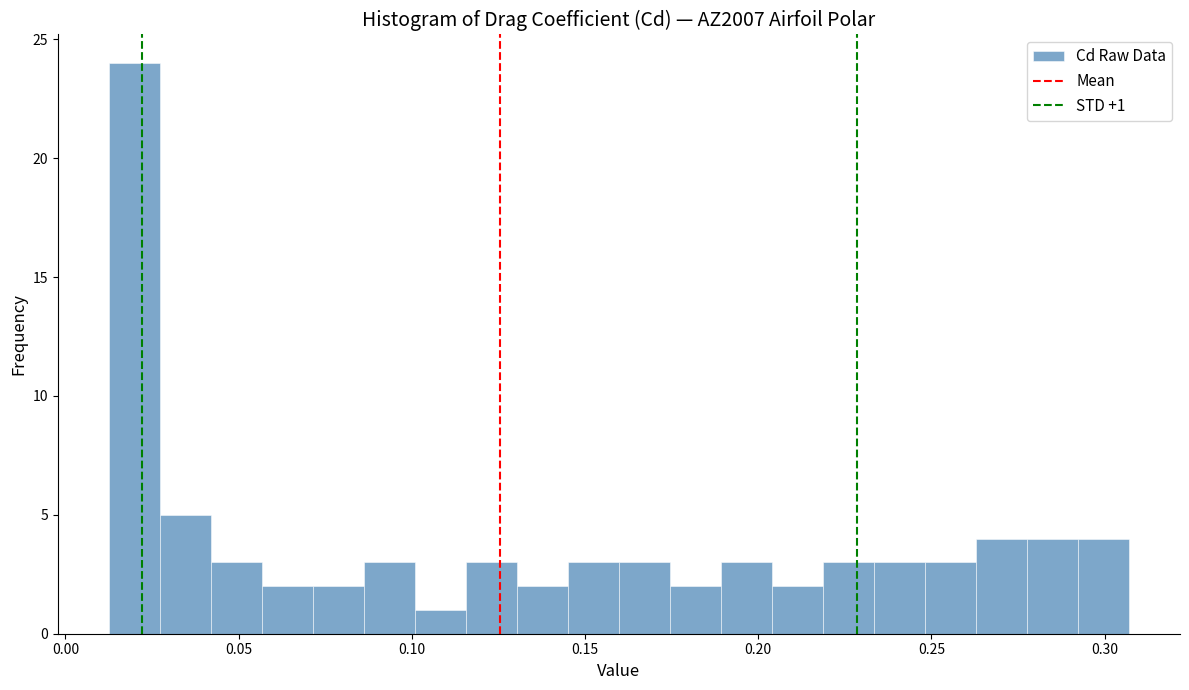

Read against the x-axis, roughly where is the centre of the tallest bar?

0.020